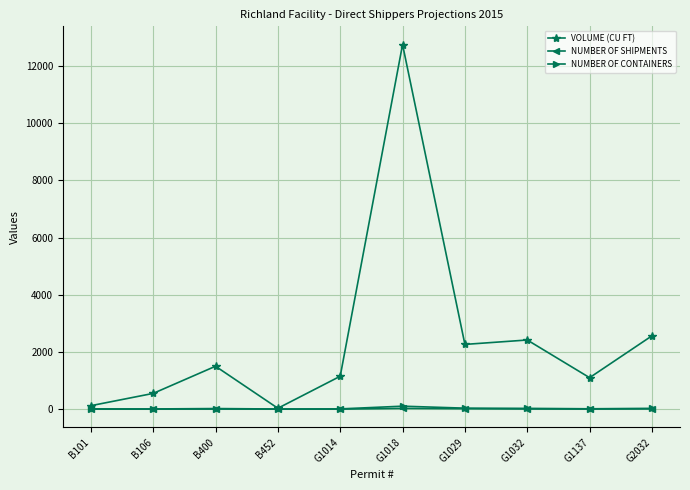

What is the value of the VOLUME (CU FT) point at the 7th from the left?

2263.8